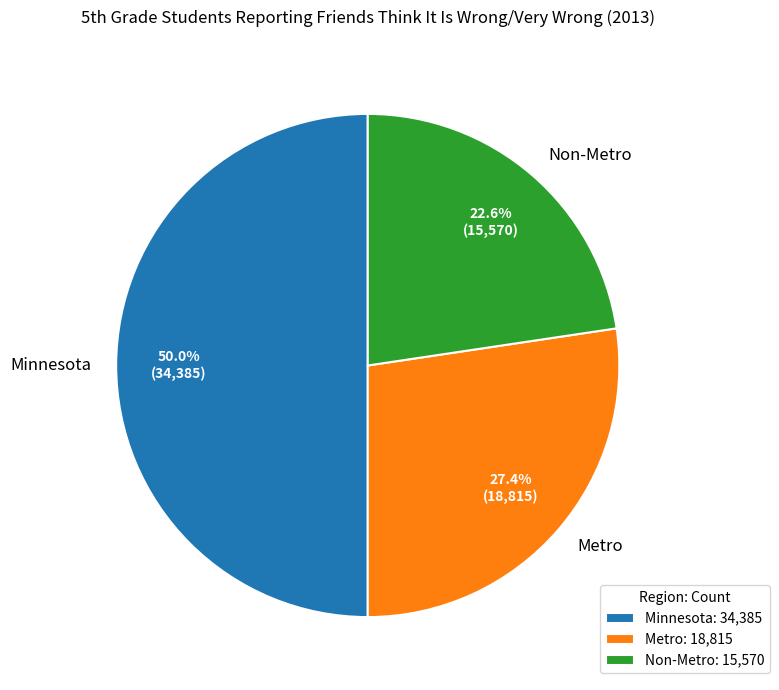

To the nearest percent, what is the average slice percentage?

33%